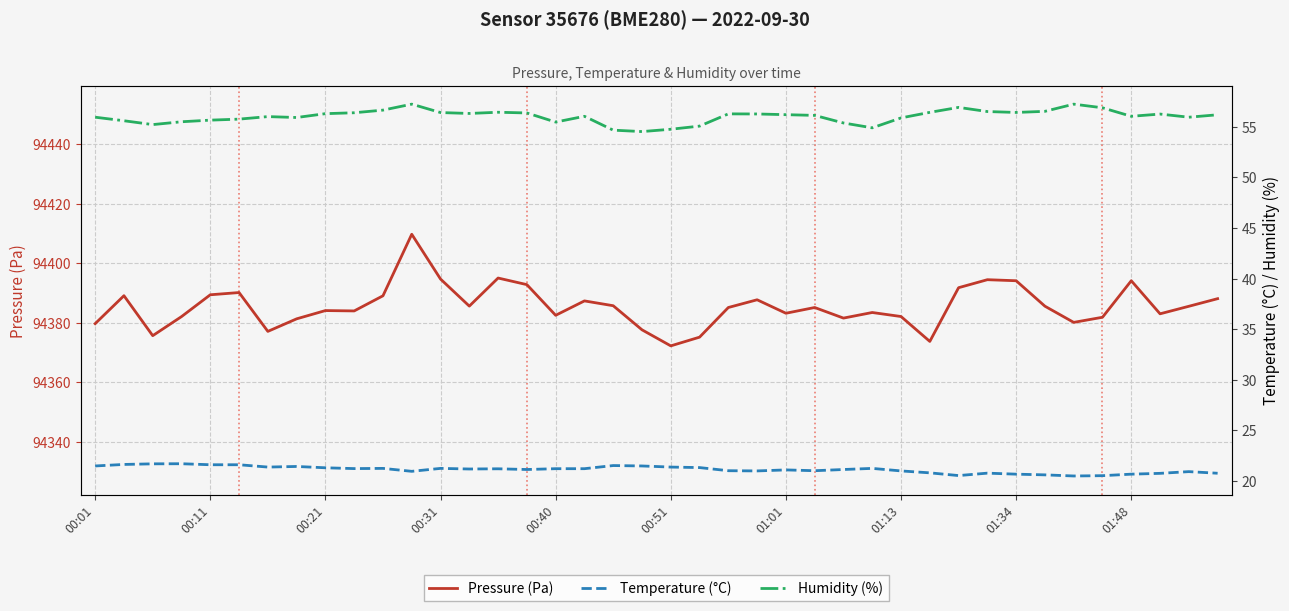

What is the approximate value of Humidity (%) at 33?

56.5